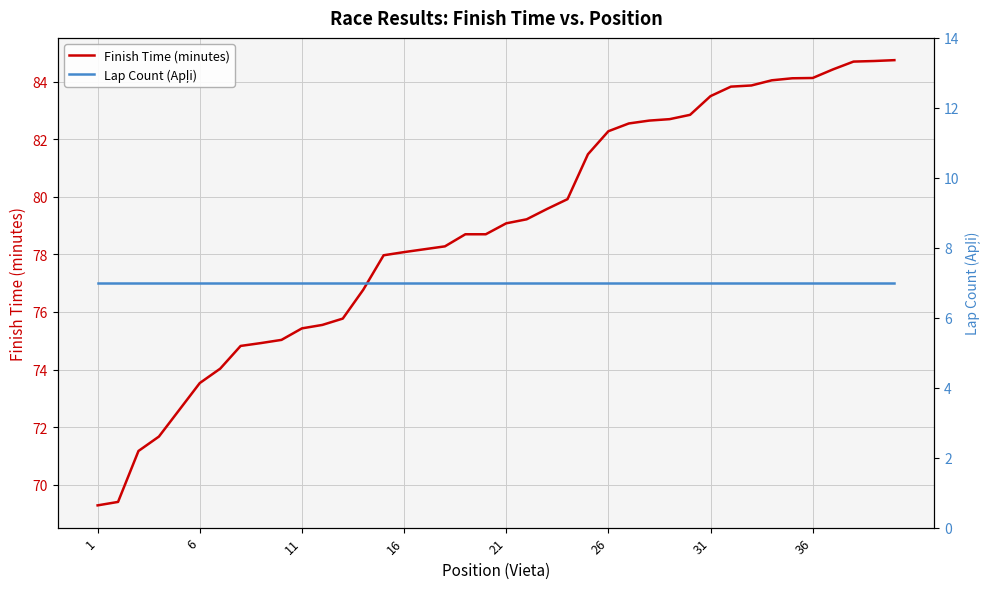

Is it true that Finish Time (minutes) equals 28.8 at 6?

False